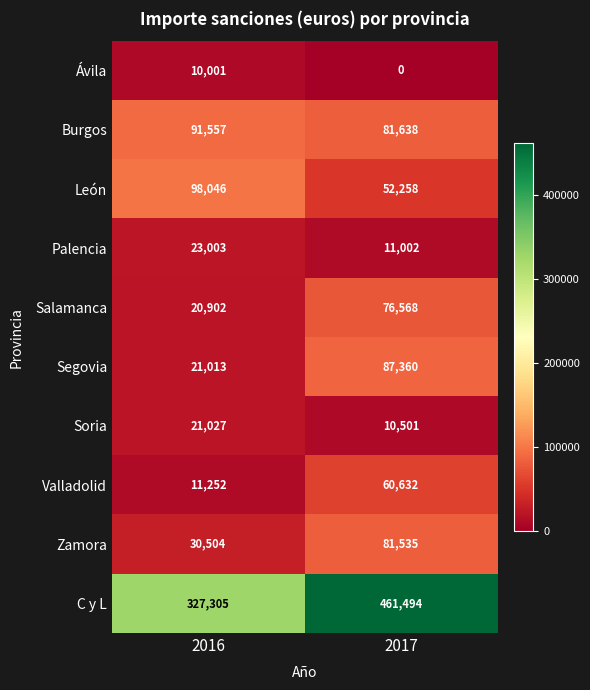

Which category has the highest value across all series?

2017